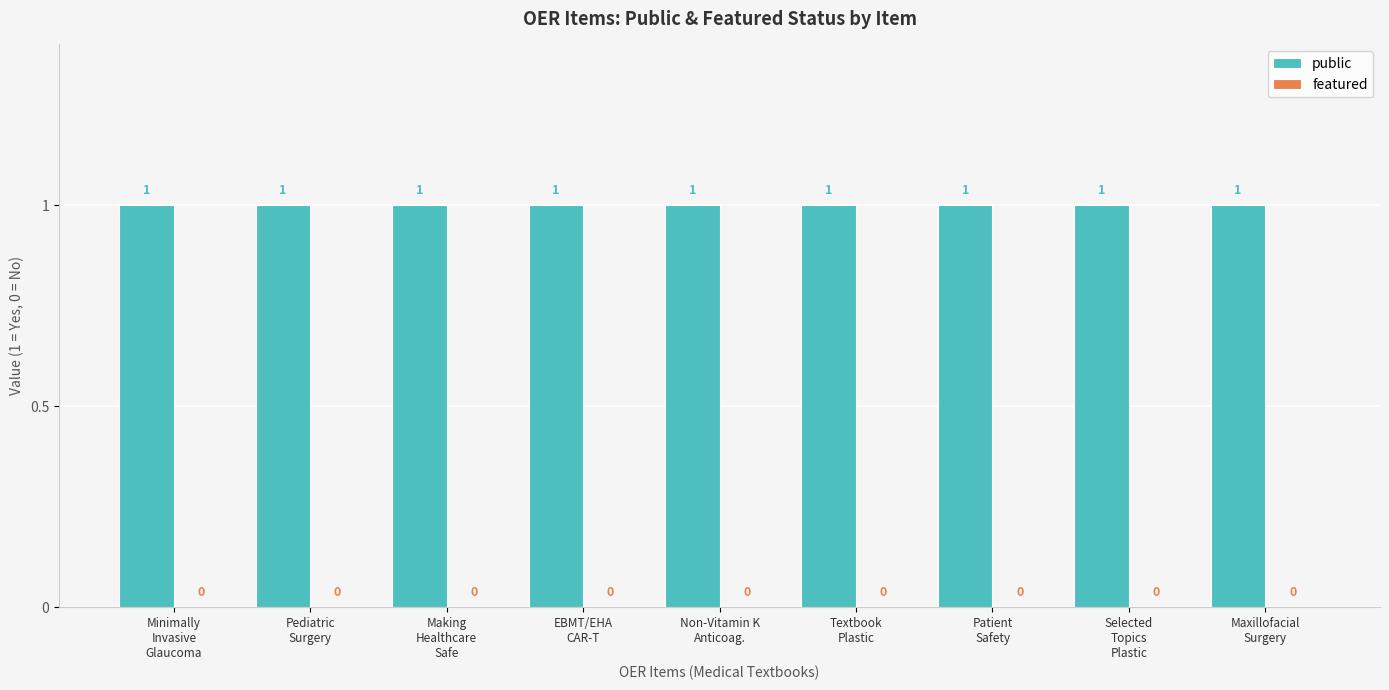

Reading left to right, transcribe all the data shown in this chart.

public: Minimally
Invasive
Glaucoma=1	Pediatric
Surgery=1	Making
Healthcare
Safe=1	EBMT/EHA
CAR-T=1	Non-Vitamin K
Anticoag.=1	Textbook
Plastic=1	Patient
Safety=1	Selected
Topics
Plastic=1	Maxillofacial
Surgery=1
featured: Minimally
Invasive
Glaucoma=0	Pediatric
Surgery=0	Making
Healthcare
Safe=0	EBMT/EHA
CAR-T=0	Non-Vitamin K
Anticoag.=0	Textbook
Plastic=0	Patient
Safety=0	Selected
Topics
Plastic=0	Maxillofacial
Surgery=0